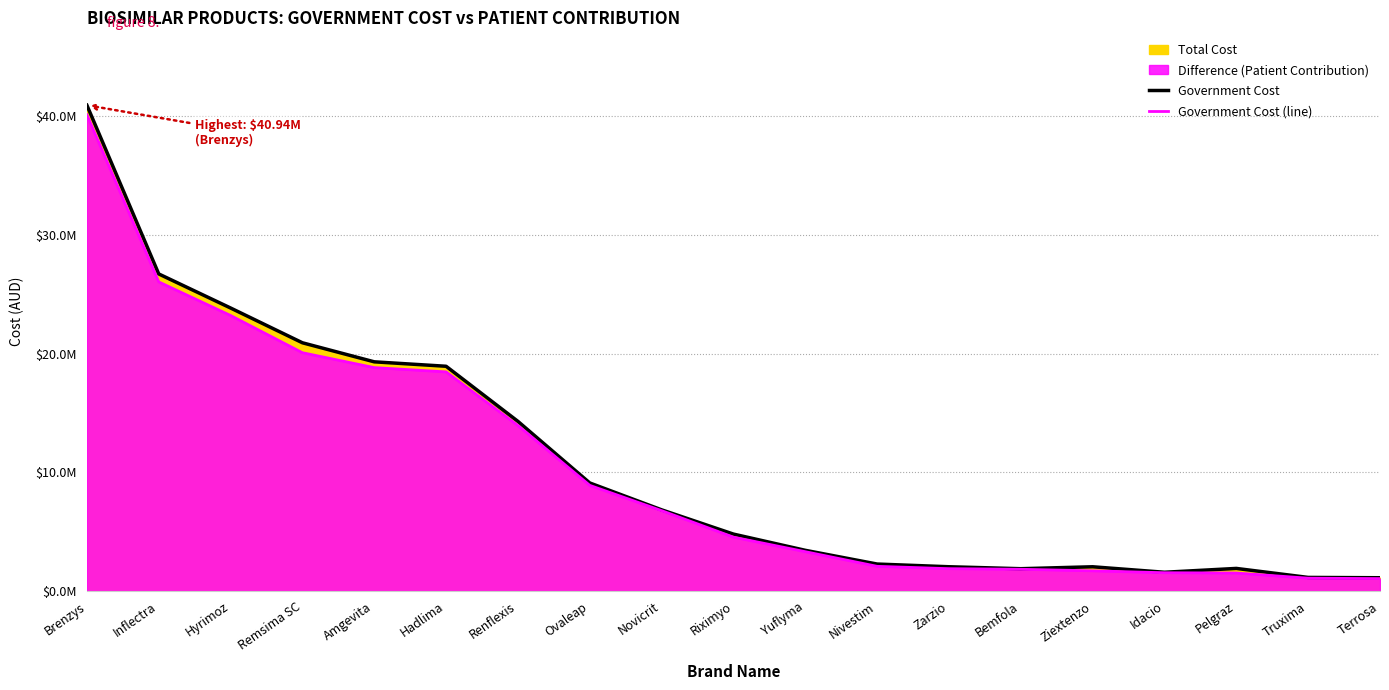

Reading left to right, transcribe all the data shown in this chart.

Total Cost: Brenzys=40941184.8	Inflectra=26724070.8	Hyrimoz=23853669.5	Remsima SC=20923106.8	Amgevita=19318028.2	Hadlima=18943411.0	Renflexis=14300004.1	Ovaleap=9109644.0	Novicrit=6846908.0	Riximyo=4801365.4	Yuflyma=3434601.2	Nivestim=2277812.2	Zarzio=2049774.3	Bemfola=1884623.2	Ziextenzo=2048251.0	Idacio=1585692.7	Pelgraz=1908964.5	Truxima=1150662.3	Terrosa=1123483.1
Government Cost (line): Brenzys=40139078.4	Inflectra=26052439.8	Hyrimoz=23221323.5	Remsima SC=20085236.5	Amgevita=18829149.0	Hadlima=18469964.0	Renflexis=13952425.8	Ovaleap=8907465.7	Novicrit=6777374.7	Riximyo=4543287.8	Yuflyma=3319038.8	Nivestim=2085770.1	Zarzio=1887285.9	Bemfola=1837517.8	Ziextenzo=1706779.5	Idacio=1545259.3	Pelgraz=1521522.7	Truxima=1086526.5	Terrosa=1050605.6